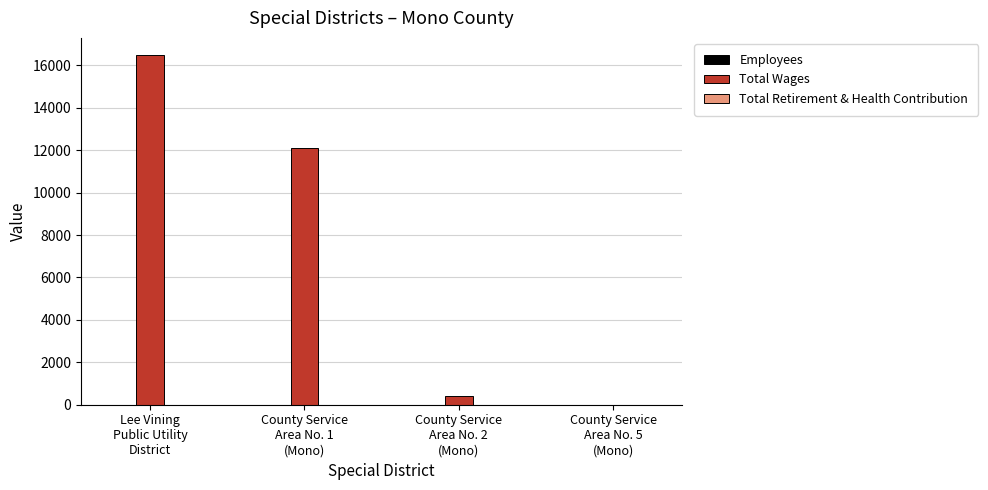

Which series has the largest total across all categories?

Total Wages